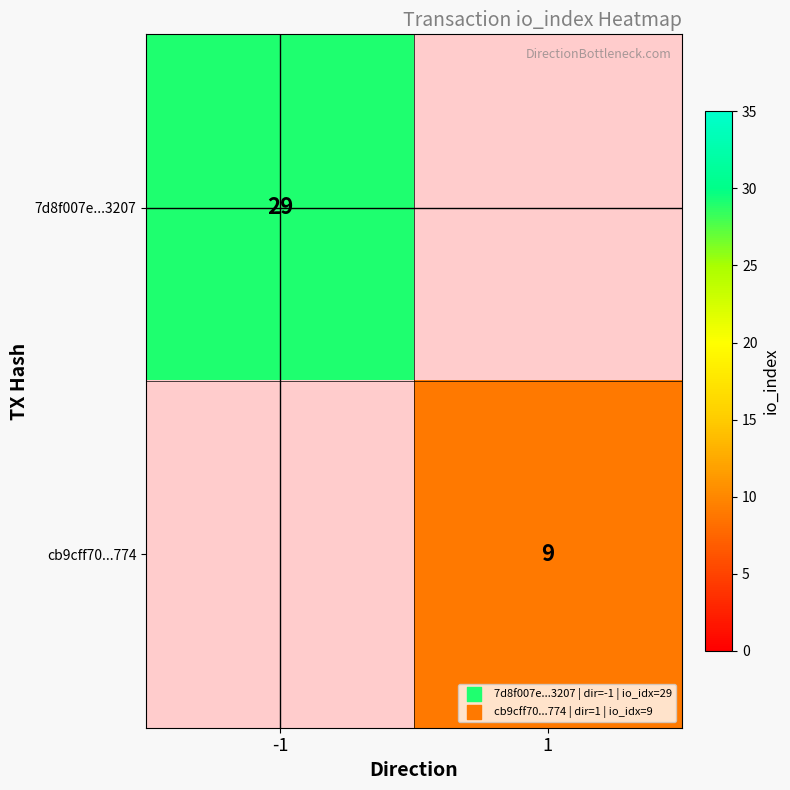

Is the value of 7d8f007e...3207 at -1 greater than the value of cb9cff70...774 at 1?

Yes